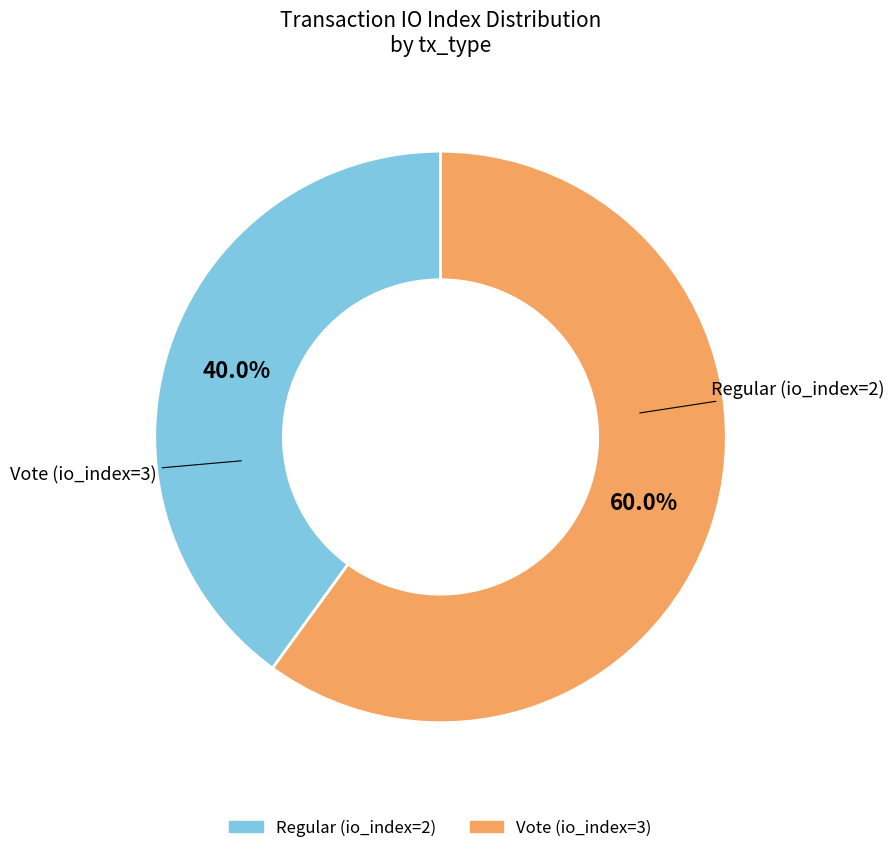

Which category has the biggest portion of the pie?

Vote (io_index=3)